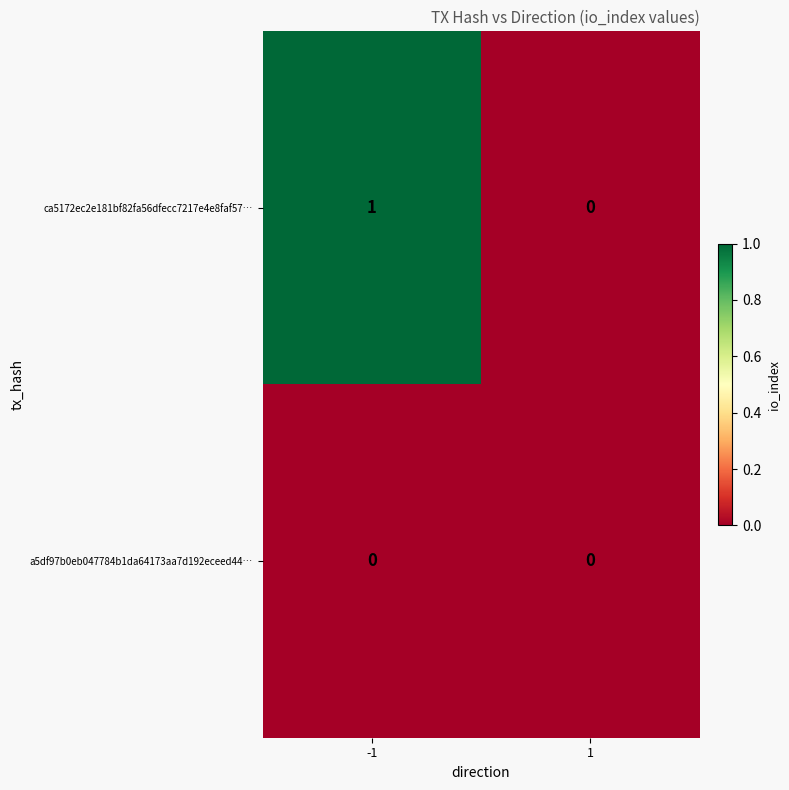

Between -1 and 1, which series saw the biggest shift?

ca5172ec2e181bf82fa56dfecc7217e4e8faf57…